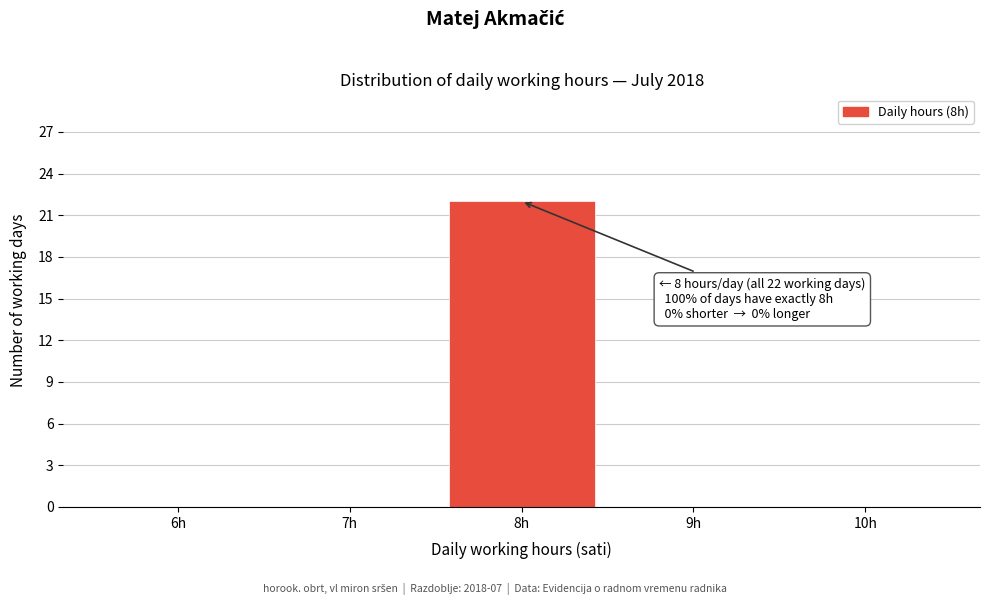

Reading left to right, list all the values displayed in this chart.

6h=0	7h=0	8h=22	9h=0	10h=0